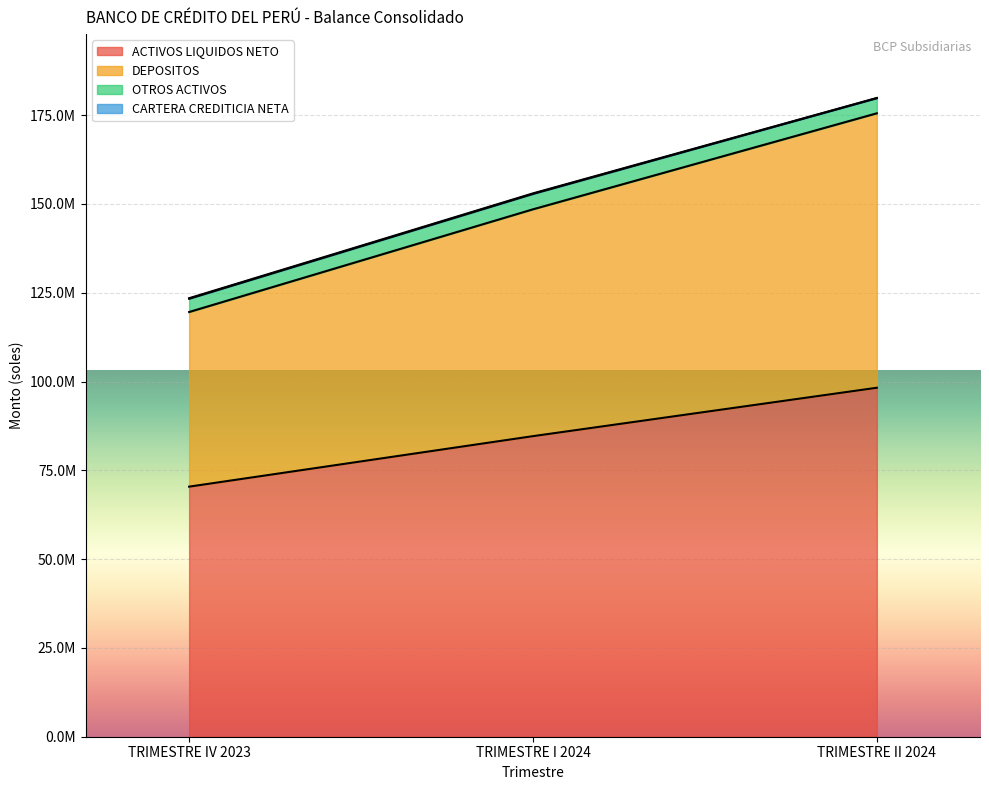

Does the chart display data point markers on the line(s)?

No